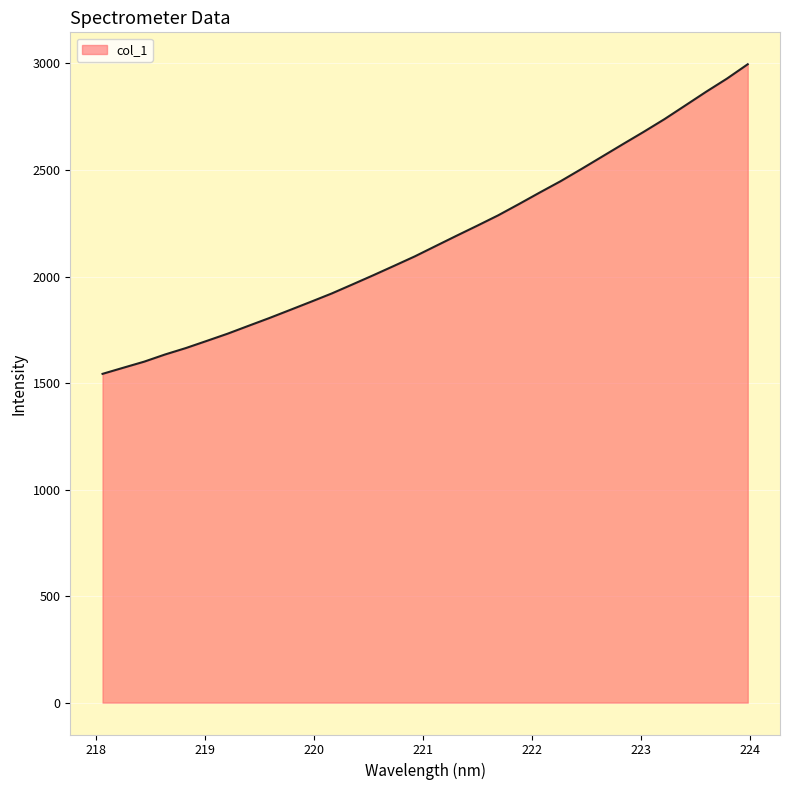

What is the smallest value displayed?

1543.1